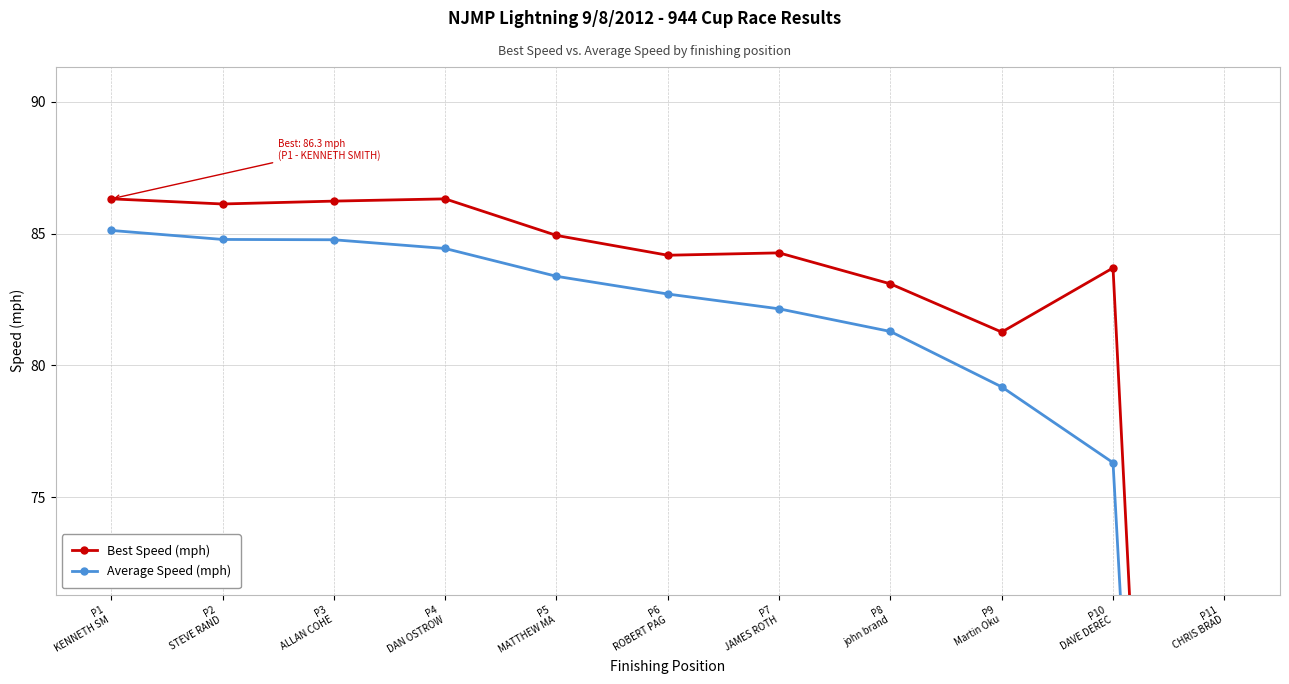

Rank the series at P11
CHRIS BRAD from highest to lowest value.

Best Speed (mph), Average Speed (mph)